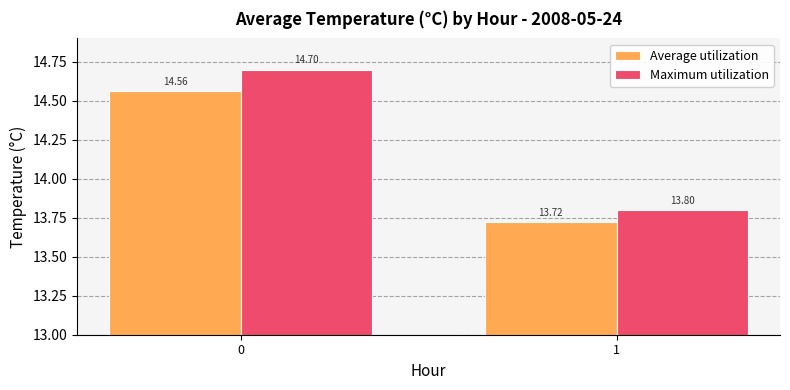

What is the sum of all Average utilization values?

28.3